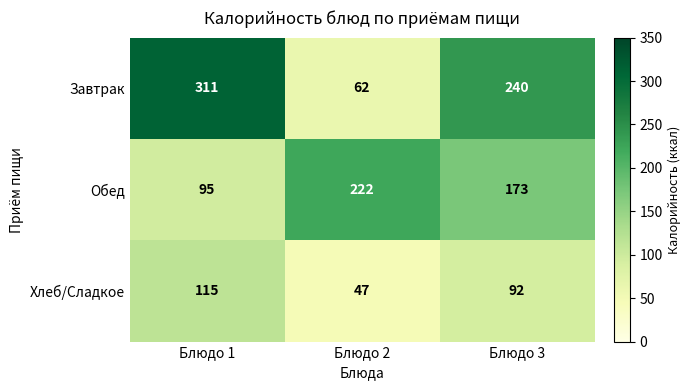

At Блюдо 3, list the series in order from smallest to largest.

Хлеб/Сладкое, Обед, Завтрак